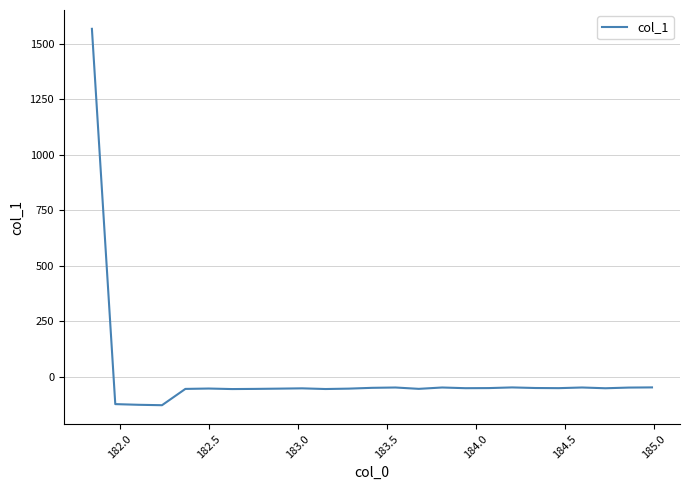

What is the difference between the maximum and minimum values?

1694.2